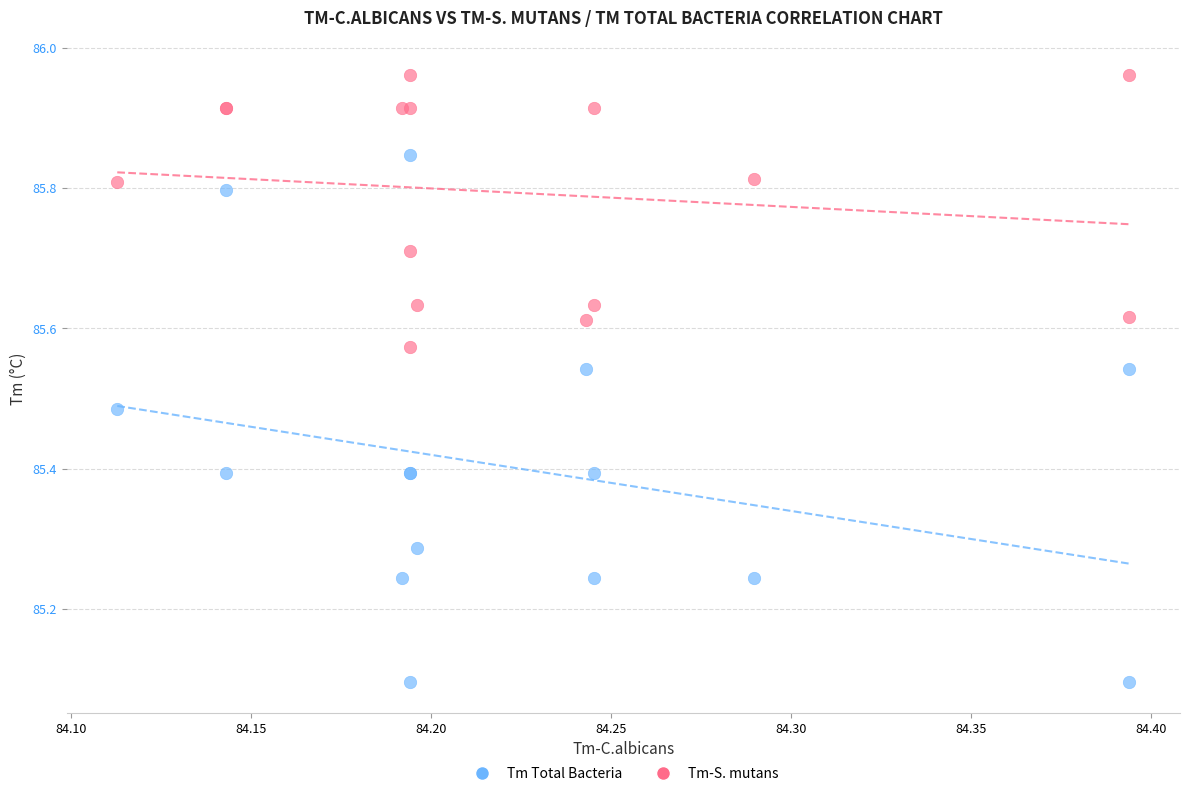

Which series reaches the maximum Y coordinate?

Tm-S. mutans